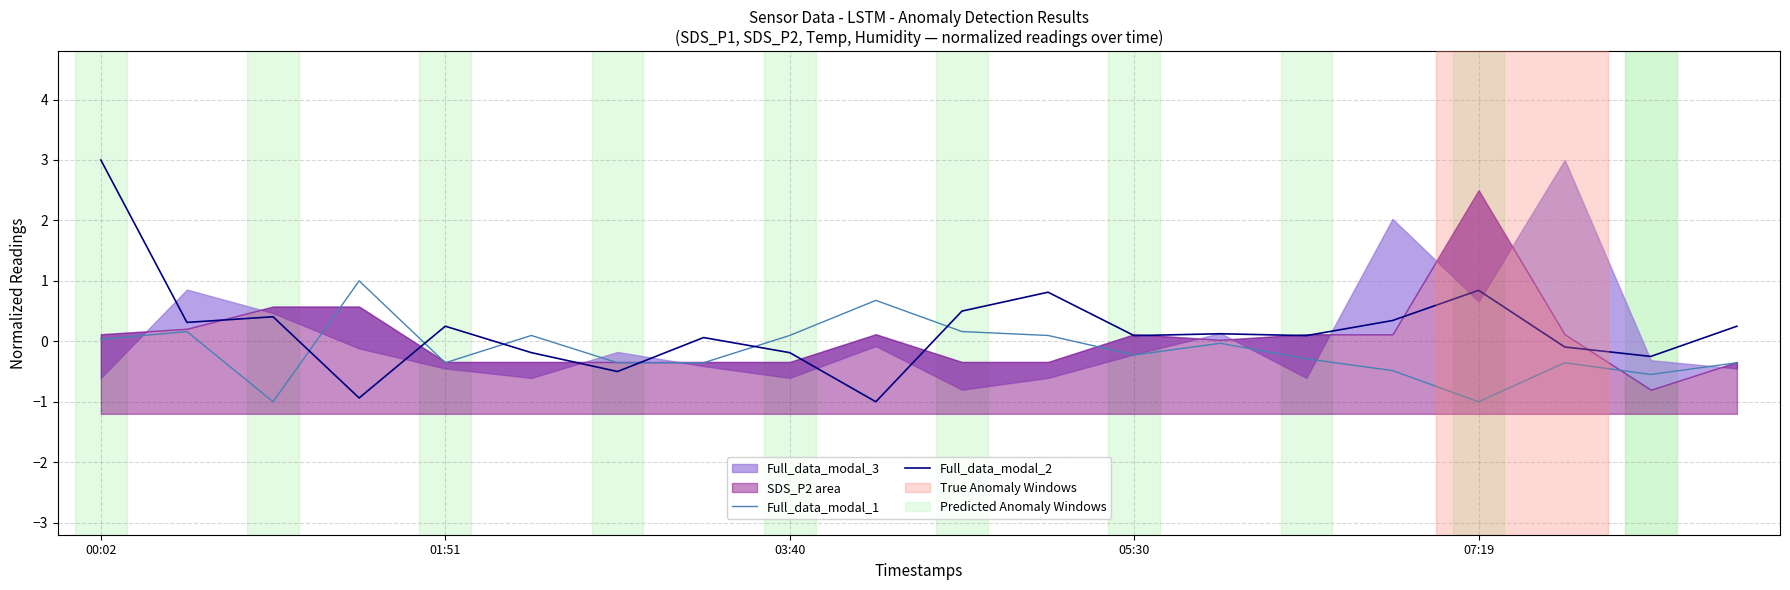

At how many categories does at least one series exceed 0?

17